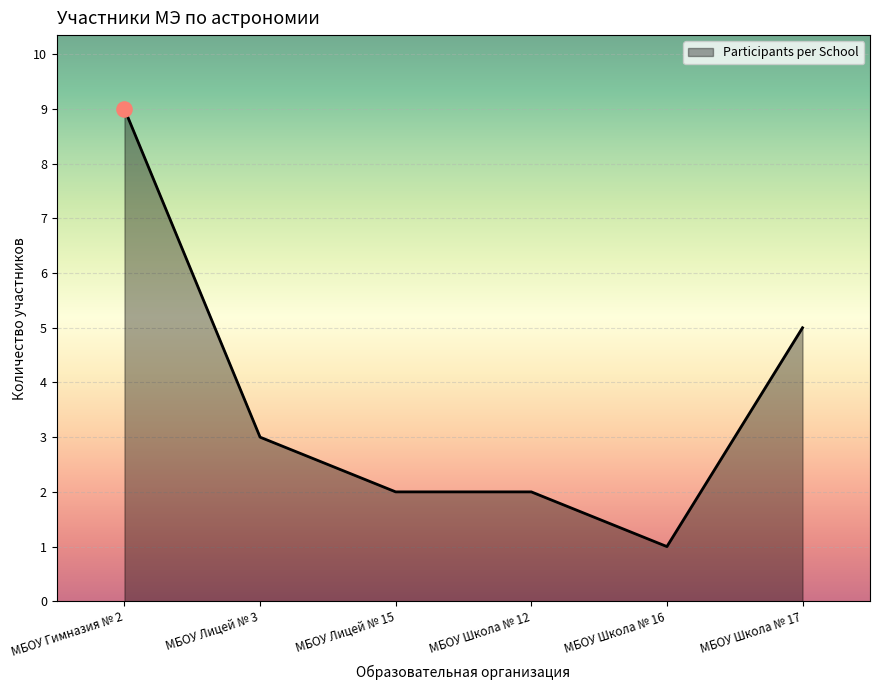

Approximately how many times larger is the value at МБОУ Гимназия № 2 compared to МБОУ Школа № 16?

9.0